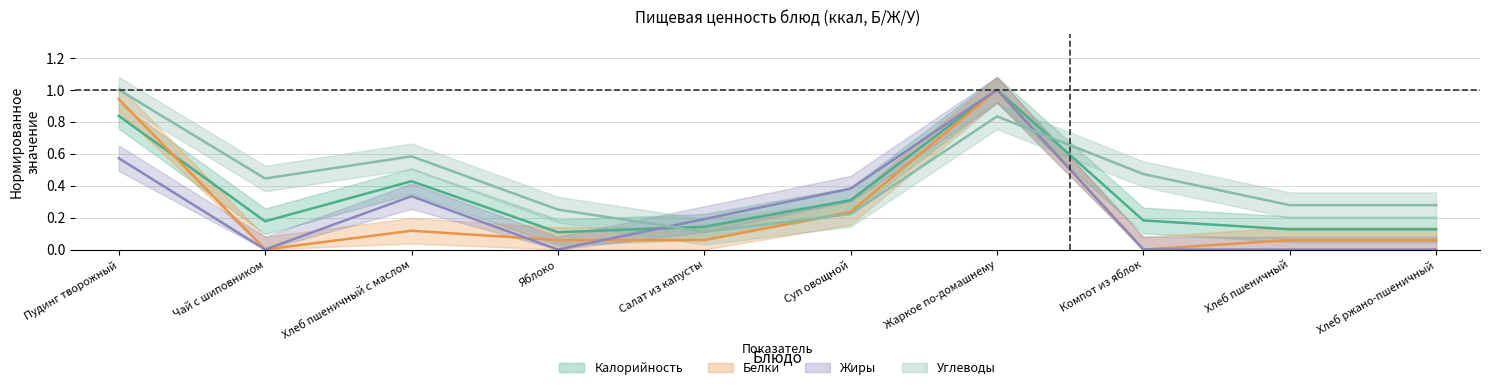

What is the sum of the Белки values at Хлеб пшеничный and Хлеб пшеничный с маслом?

0.2